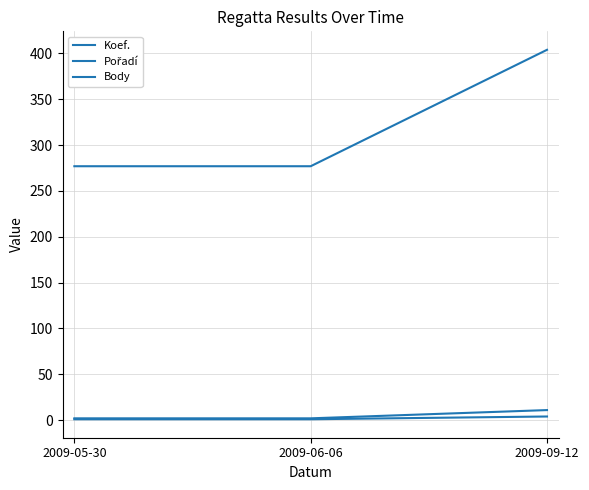

Which series has the largest total across all categories?

Body